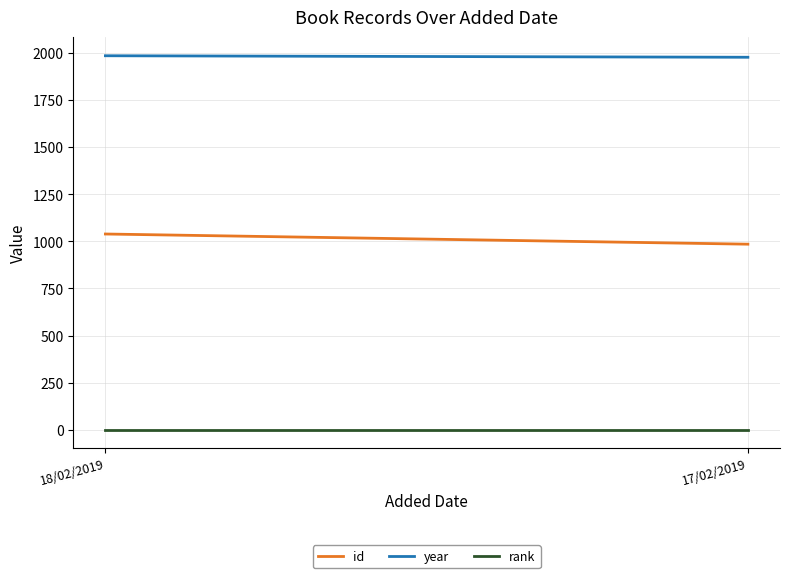

How many id values are between 985 and 1039?

2